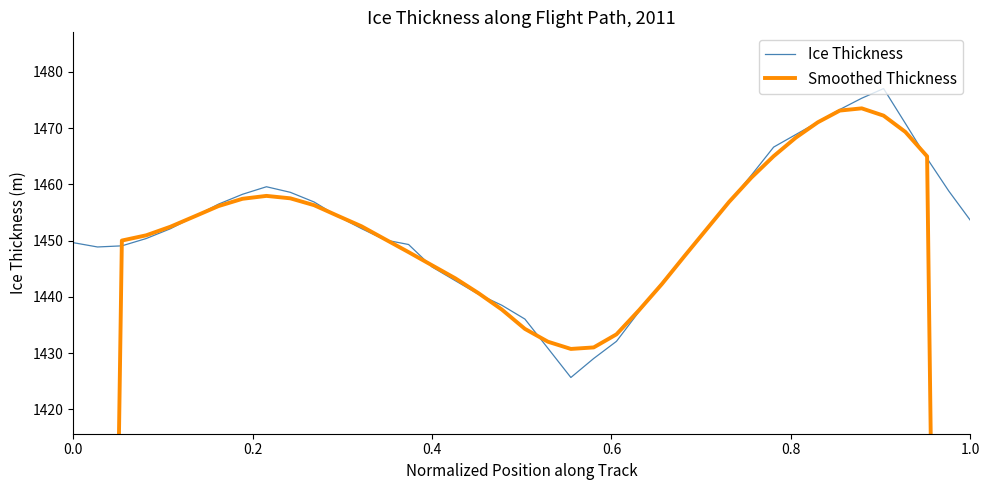

How many categories are shown in the chart?

40